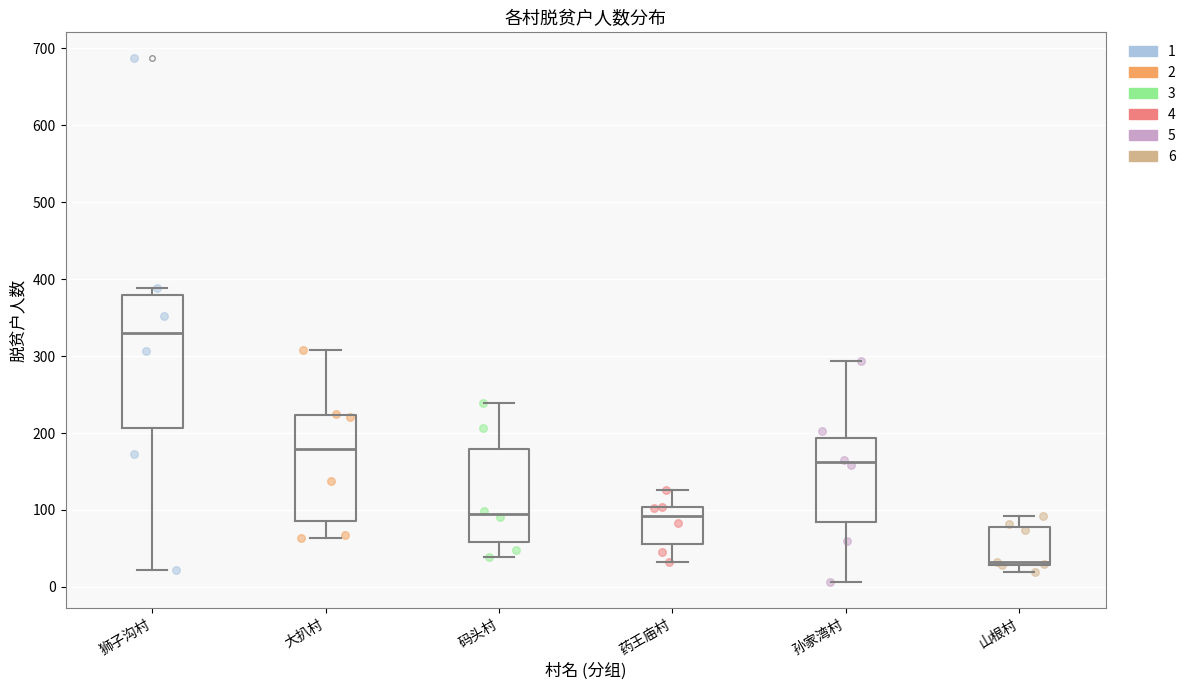

Which box has the highest median line?

狮子沟村